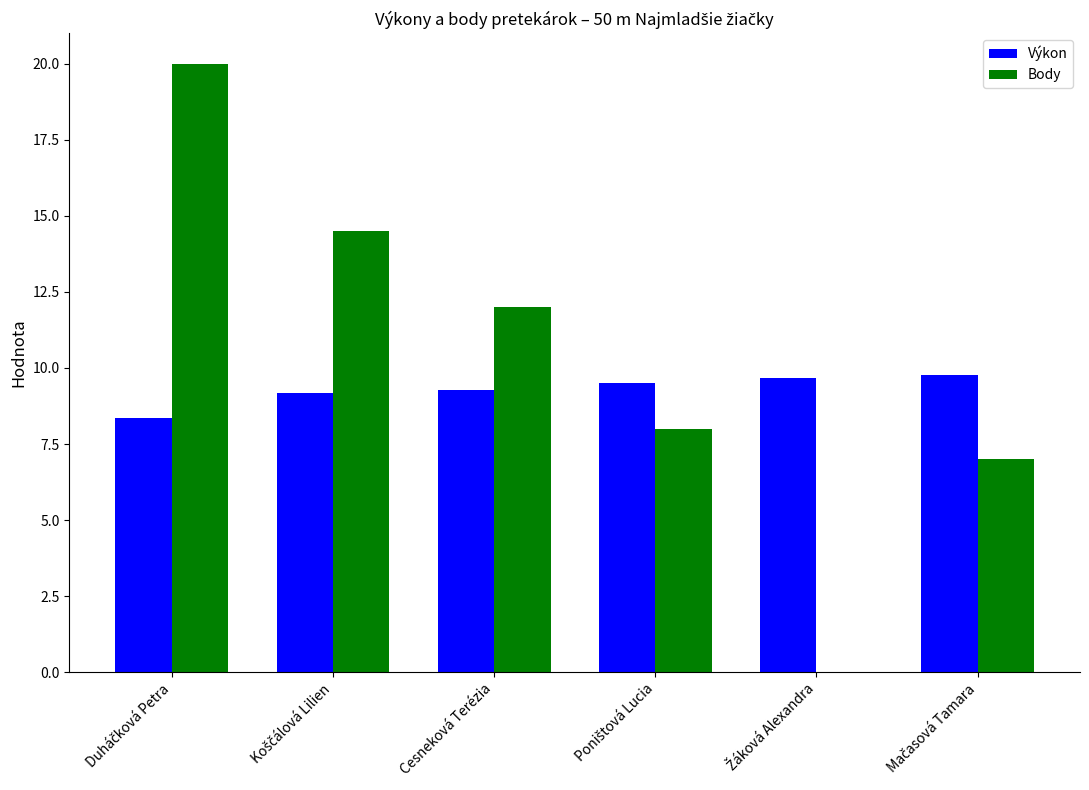

What is the highest value of the Body series?

20.0